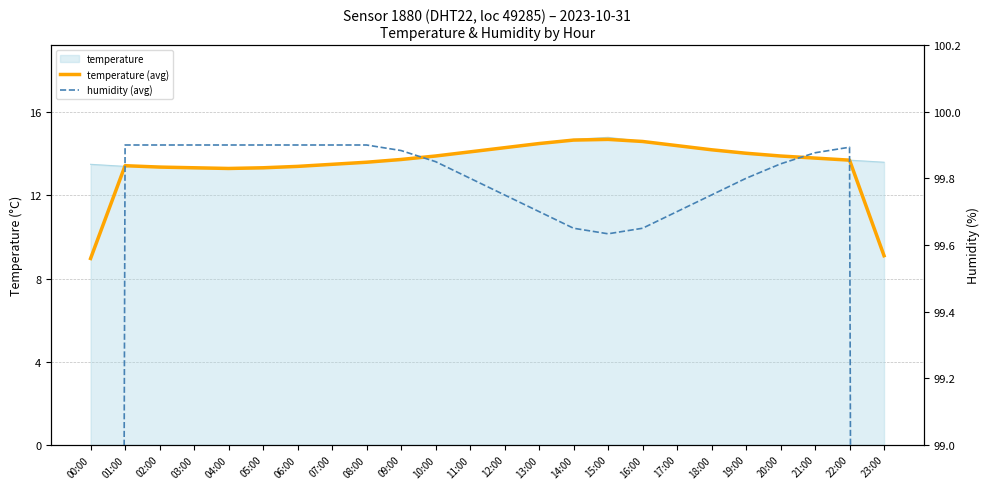

At which label is humidity (avg) closest to 83?

00:00